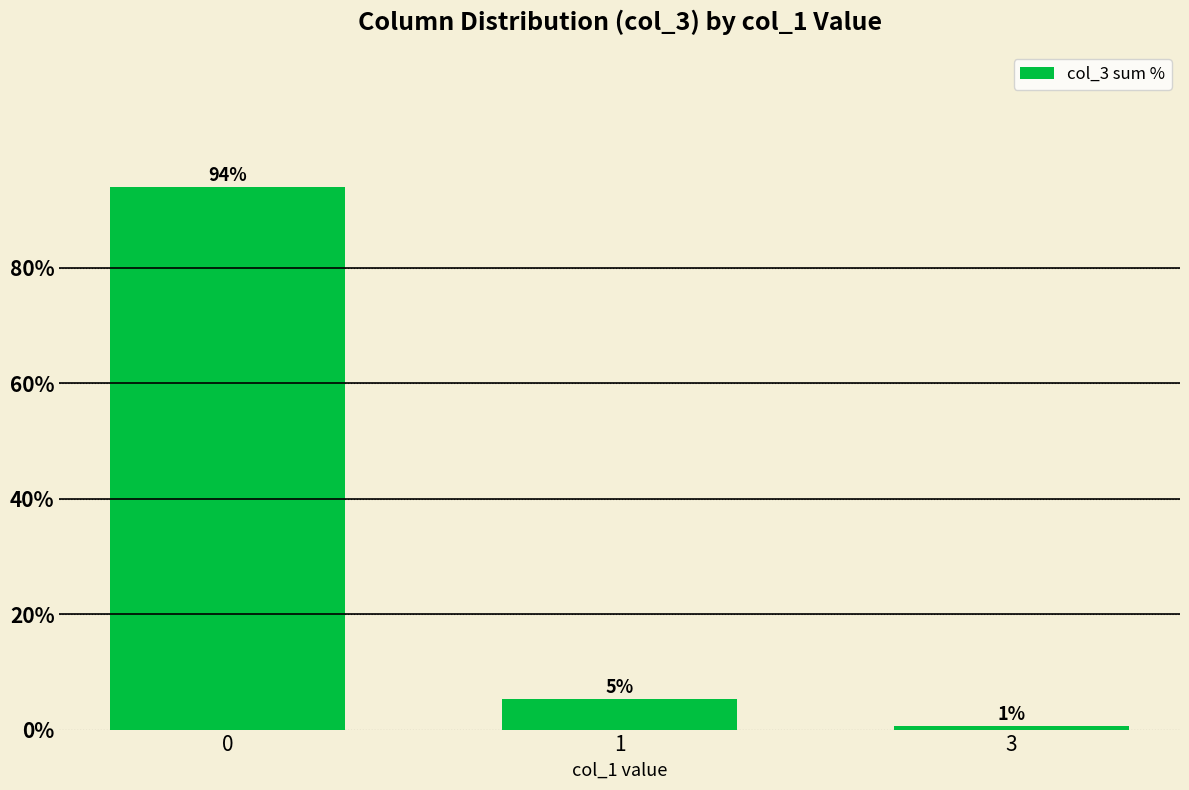

What value does the data have at 0?

94.0